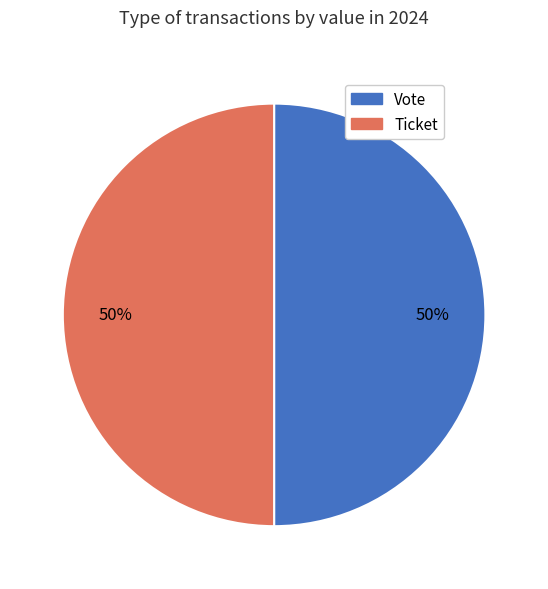

Is it true that Ticket is 50% of the pie?

True